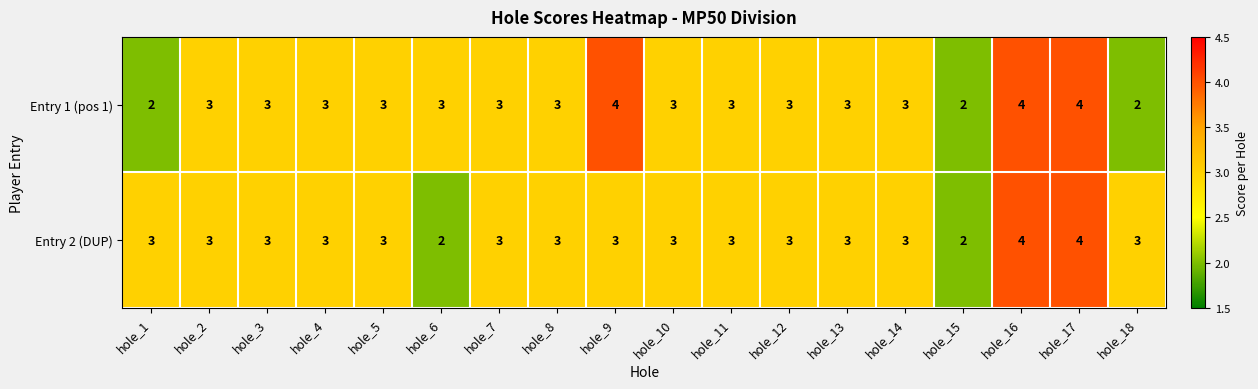

What is the highest value of the Entry 2 (DUP) series?

4